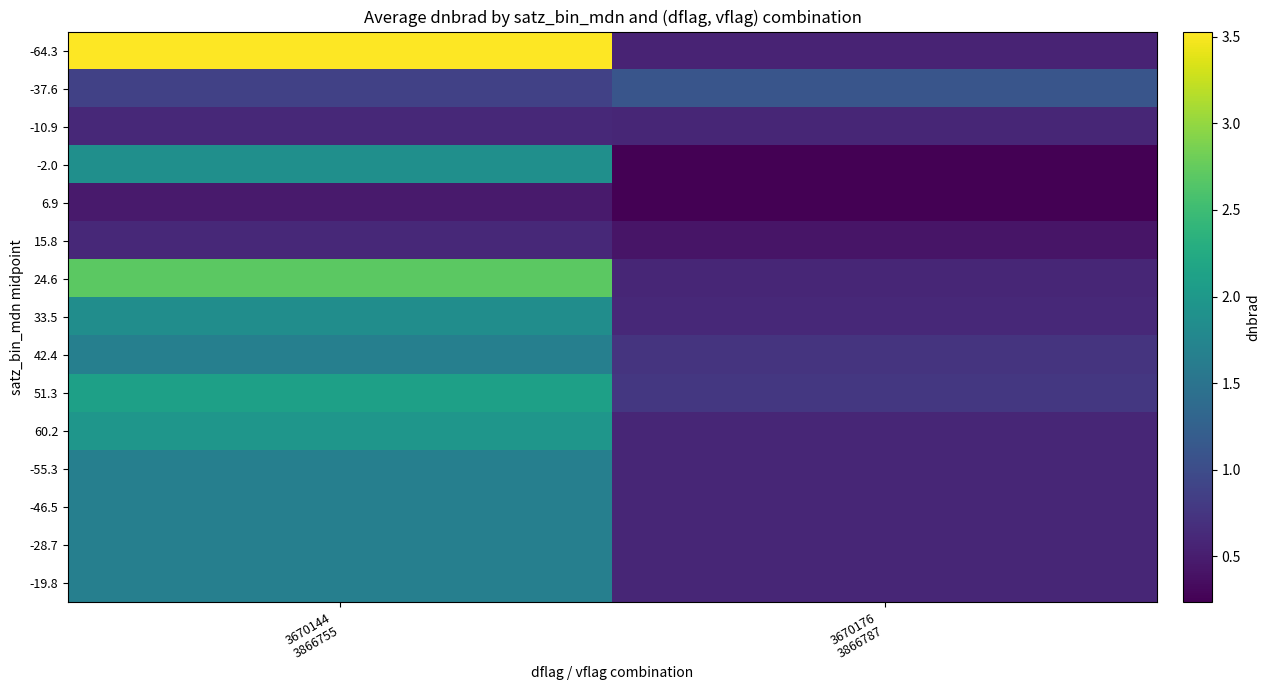

Reading right to left, transcribe all the data shown in this chart.

-64.3: 3670176
3866787=0.6	3670144
3866755=3.5
-37.6: 3670176
3866787=1.1	3670144
3866755=0.9
-10.9: 3670176
3866787=0.6	3670144
3866755=0.6
-2.0: 3670176
3866787=0.2	3670144
3866755=1.9
6.9: 3670176
3866787=0.2	3670144
3866755=0.5
15.8: 3670176
3866787=0.4	3670144
3866755=0.6
24.6: 3670176
3866787=0.6	3670144
3866755=2.7
33.5: 3670176
3866787=0.6	3670144
3866755=1.9
42.4: 3670176
3866787=0.7	3670144
3866755=1.7
51.3: 3670176
3866787=0.8	3670144
3866755=2.1
60.2: 3670176
3866787=0.6	3670144
3866755=2.0
-55.3: 3670176
3866787=0.6	3670144
3866755=1.7
-46.5: 3670176
3866787=0.6	3670144
3866755=1.7
-28.7: 3670176
3866787=0.6	3670144
3866755=1.7
-19.8: 3670176
3866787=0.6	3670144
3866755=1.7